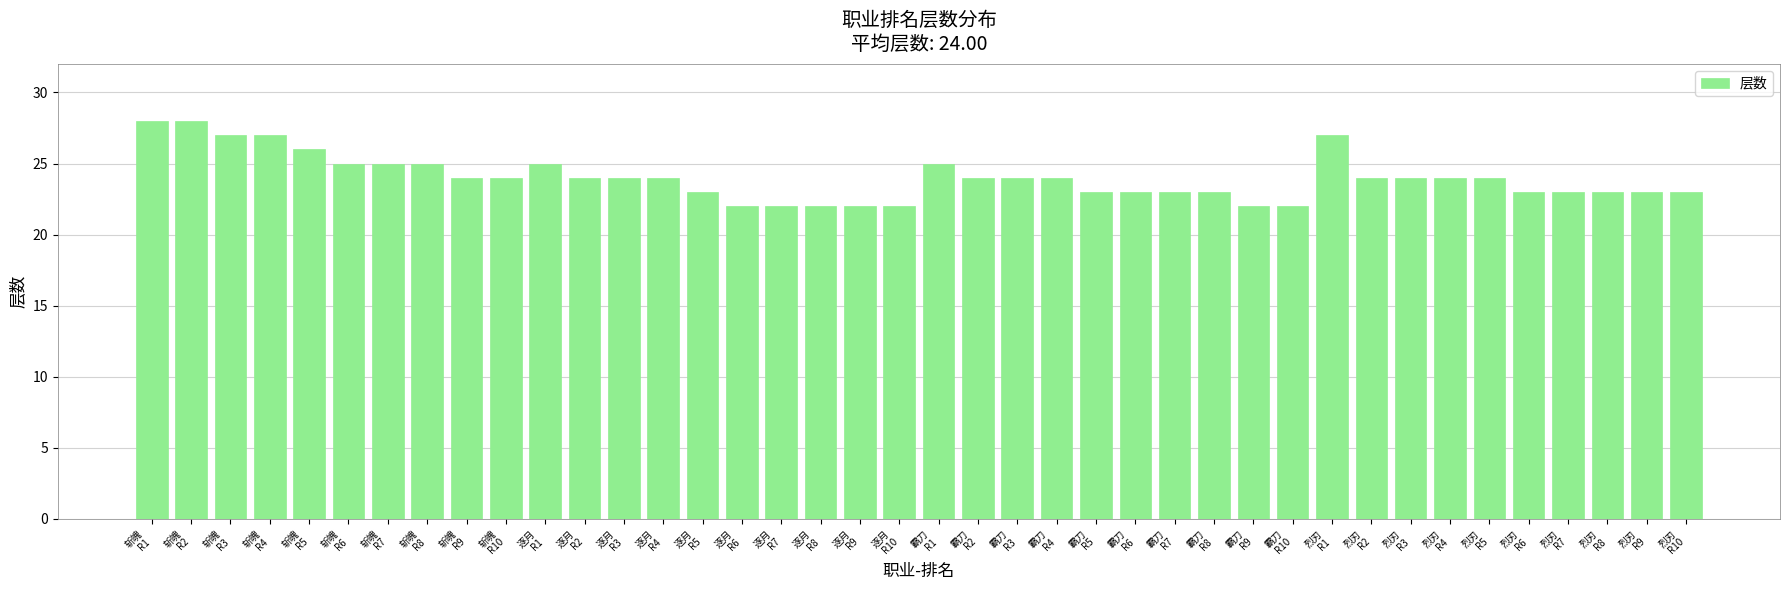

What is the smallest value displayed?

22